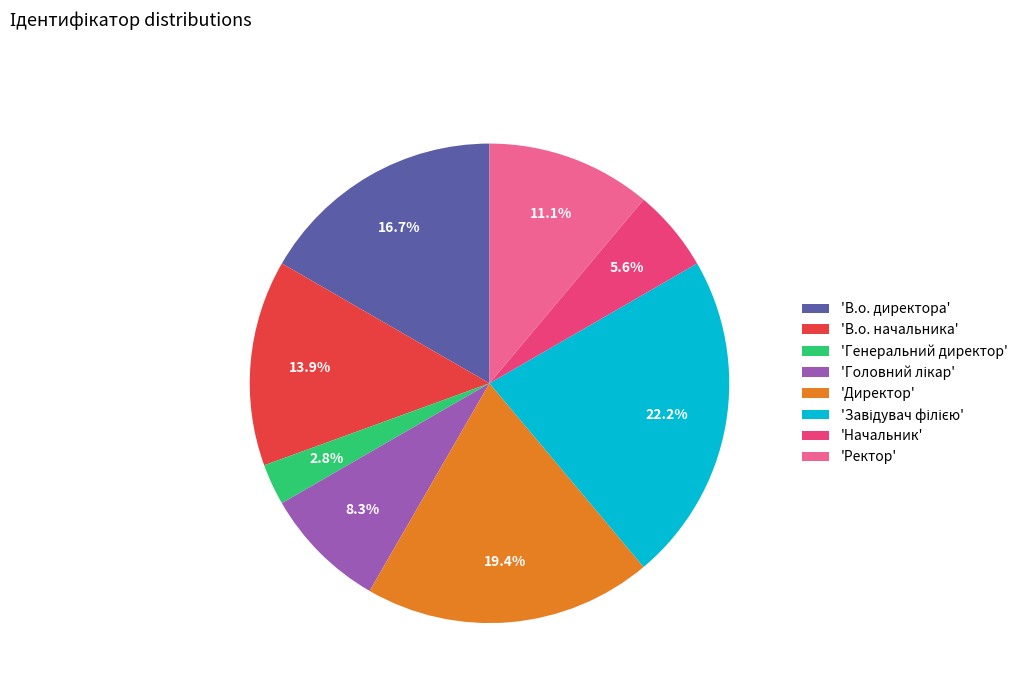

Do 'Директор' and 'В.о. директора' together represent more than half of the pie?

No